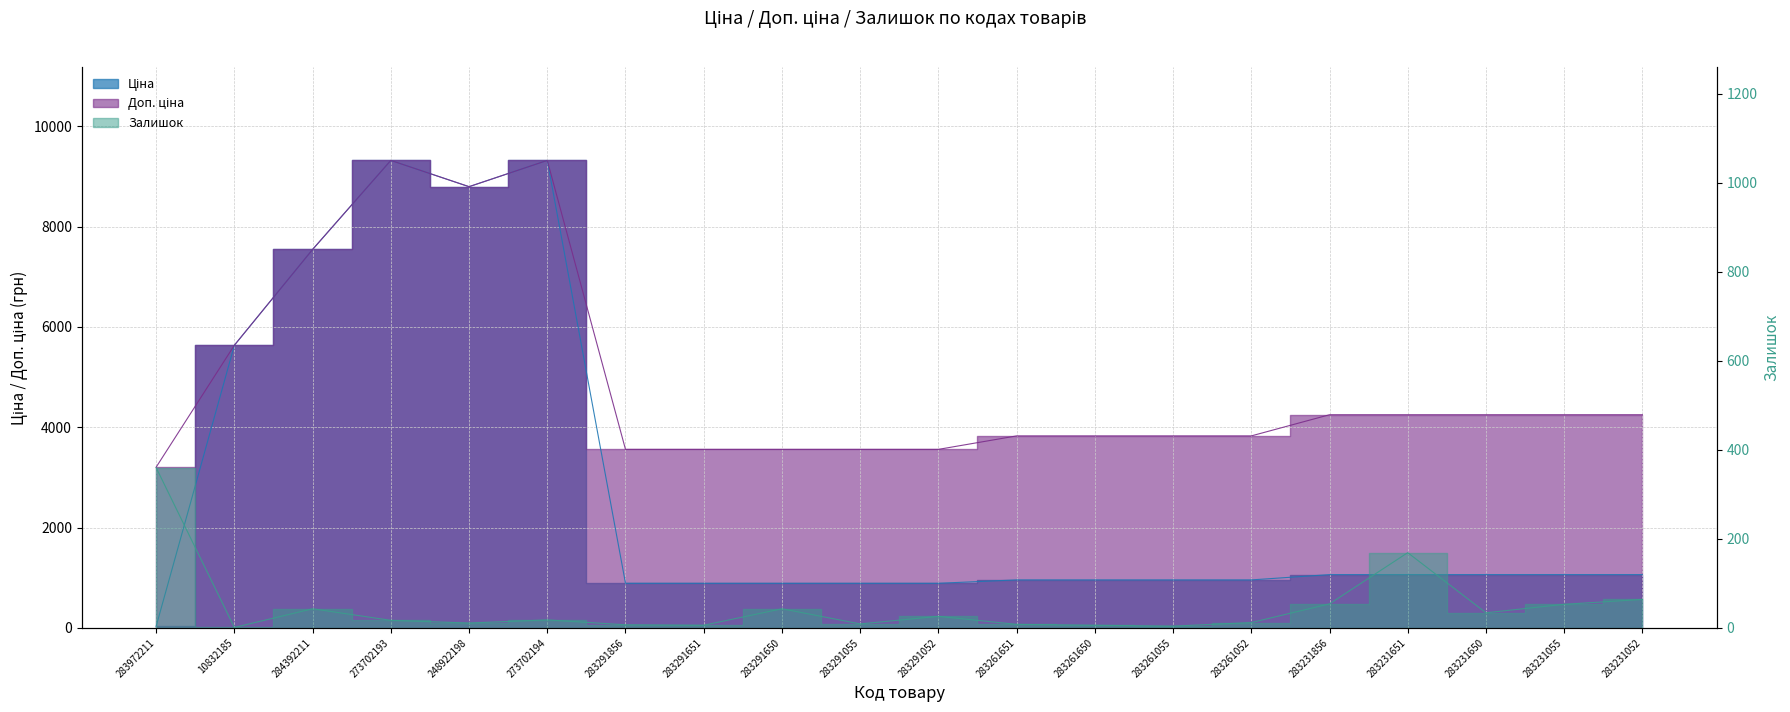

What is the value of the Залишок point at the 13th from the left?

6.0